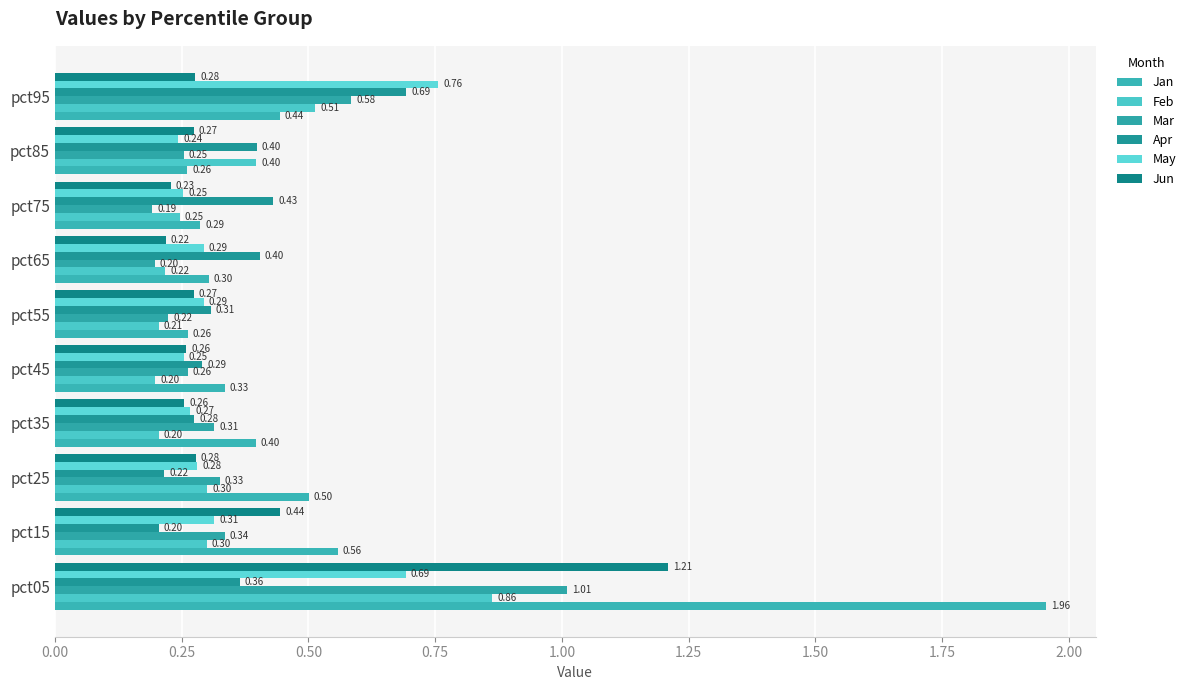

At which label is Mar closest to 0?

pct75